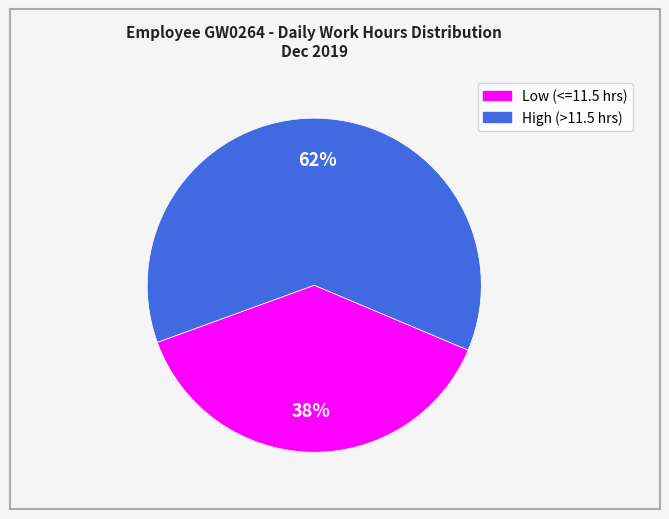

To the nearest percent, what is the average slice percentage?

50%